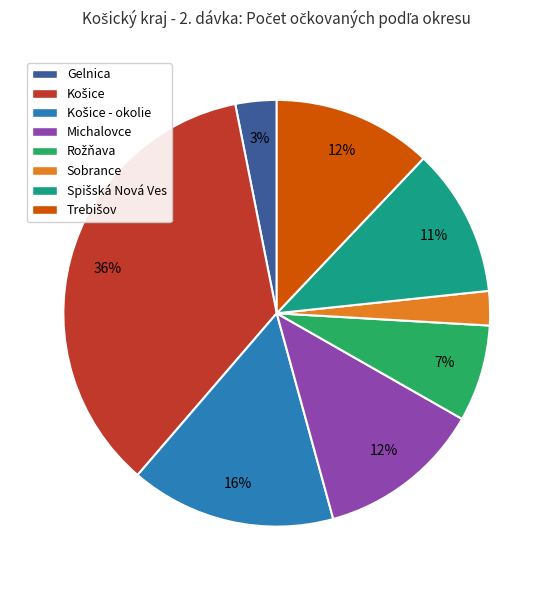

To the nearest percent, what is the difference between the largest and smallest slice percentages?

33%